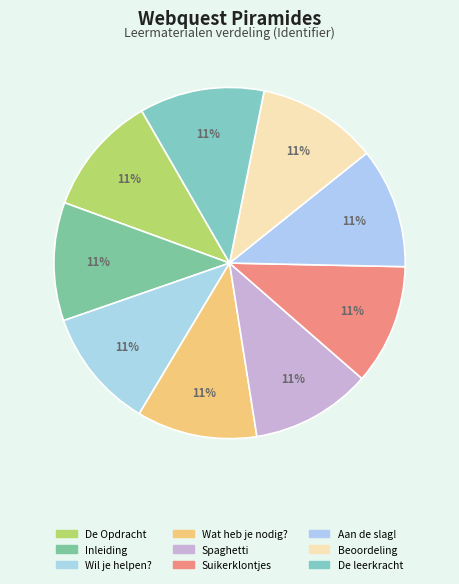

Rank the categories by value from lowest to highest.

Inleiding, Wil je helpen?, Wat heb je nodig?, Aan de slag!, Beoordeling, De Opdracht, Spaghetti, Suikerklontjes, De leerkracht